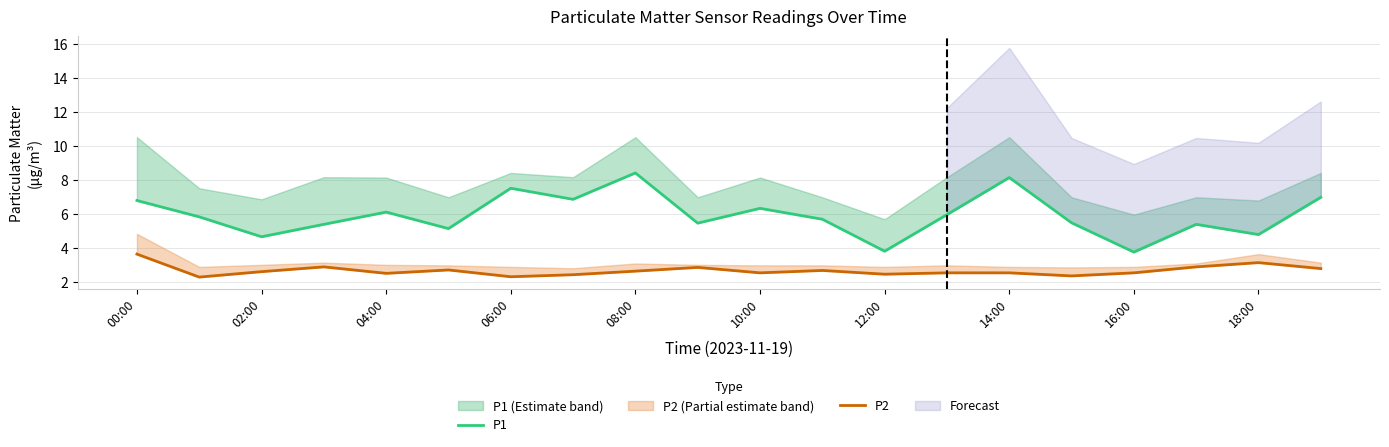

How many lines are shown in the chart?

2